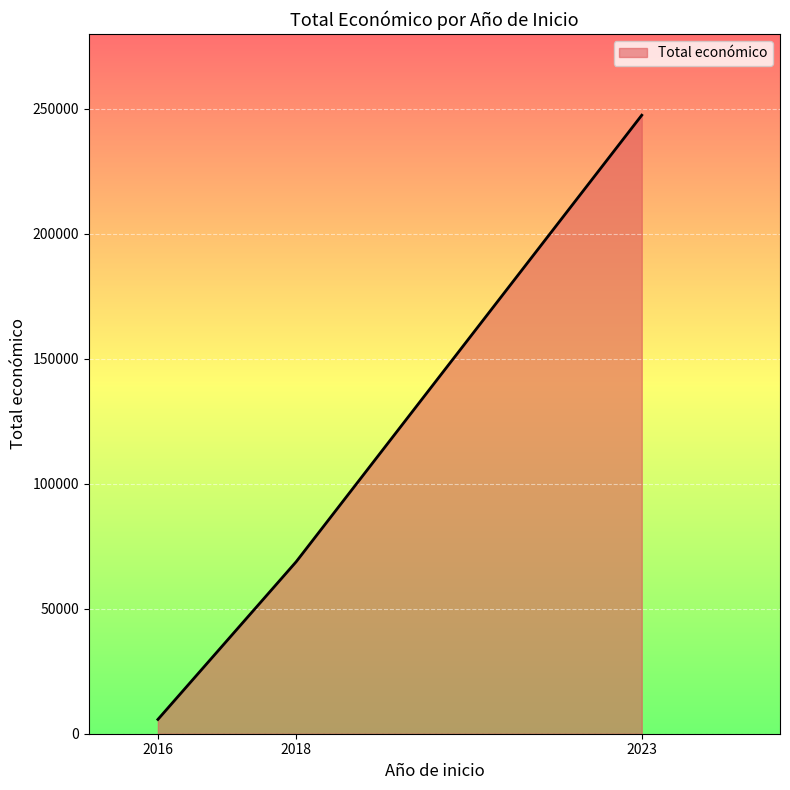

At which label is the value closest to 126608?

2018